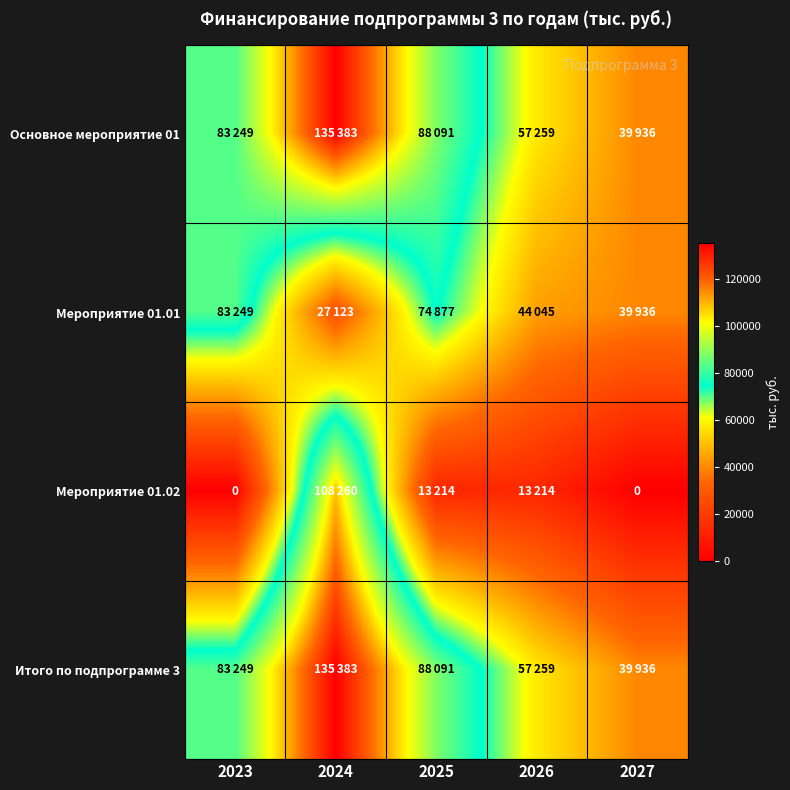

How many categories are shown in the chart?

5